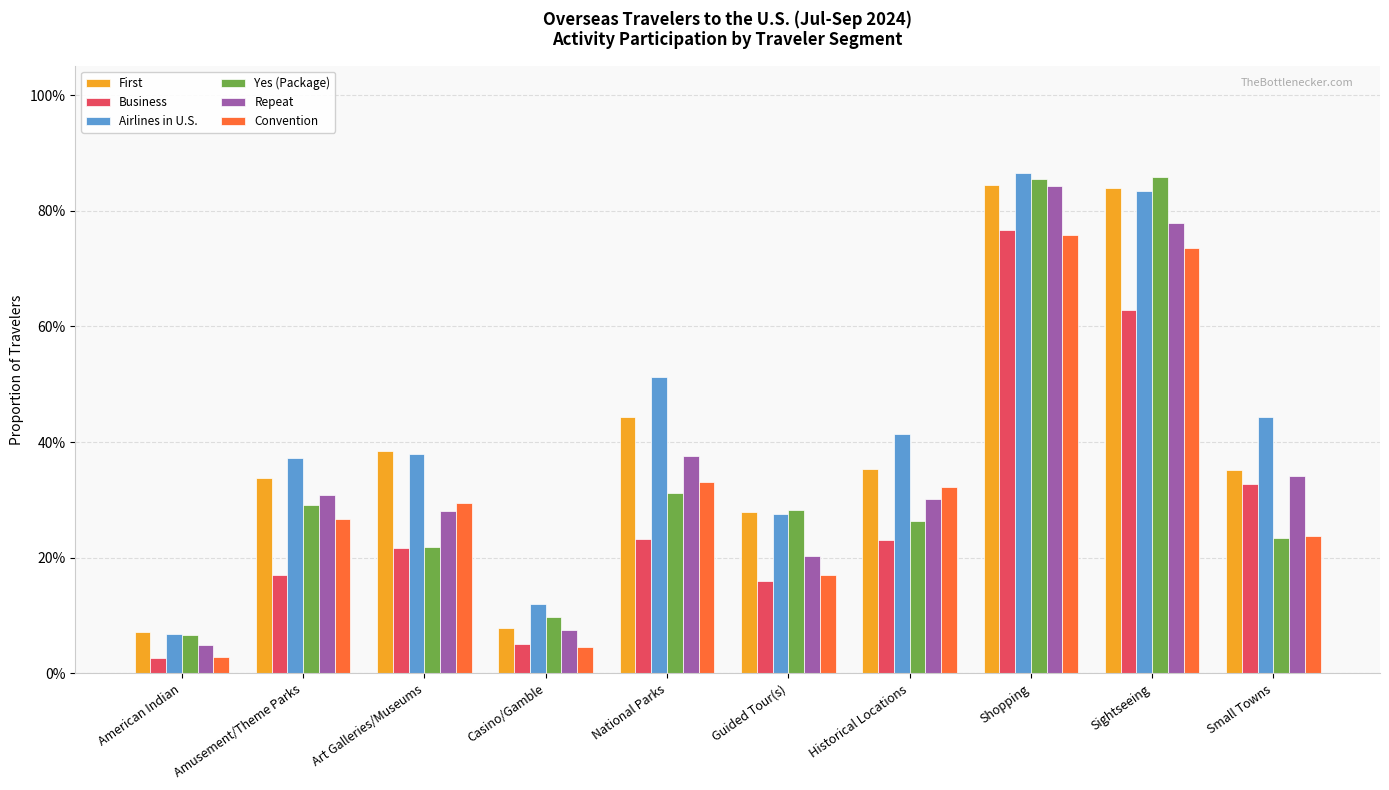

What are all the series names shown in the legend?

First, Business, Airlines in U.S., Yes (Package), Repeat, Convention